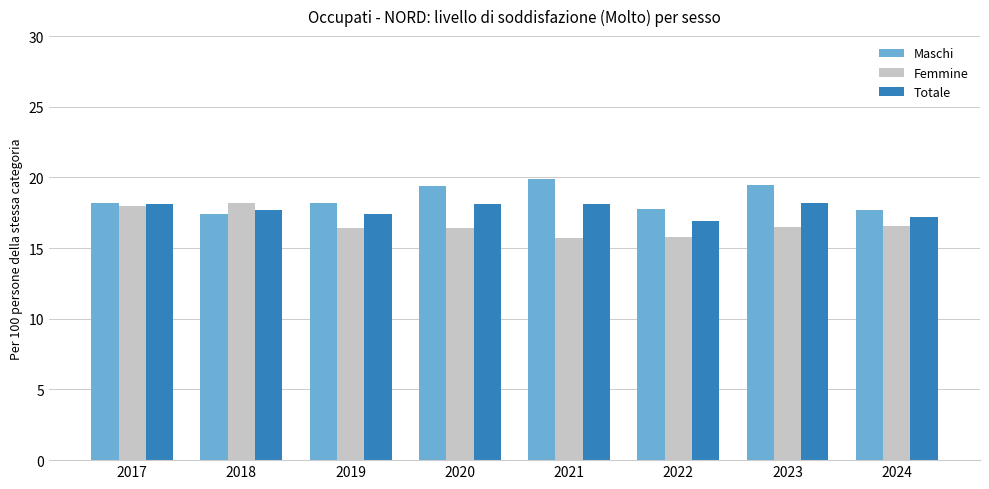

At how many categories does at least one series exceed 19?

3